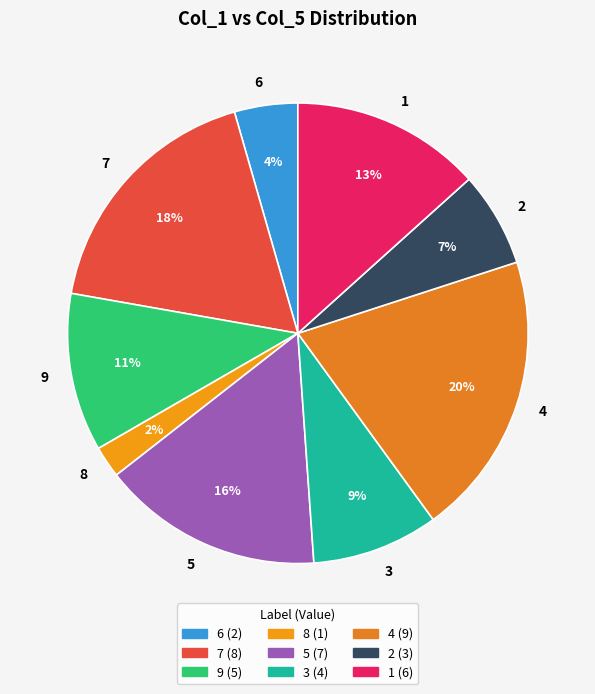

What percentage is the 6 slice, to the nearest percent?

4%